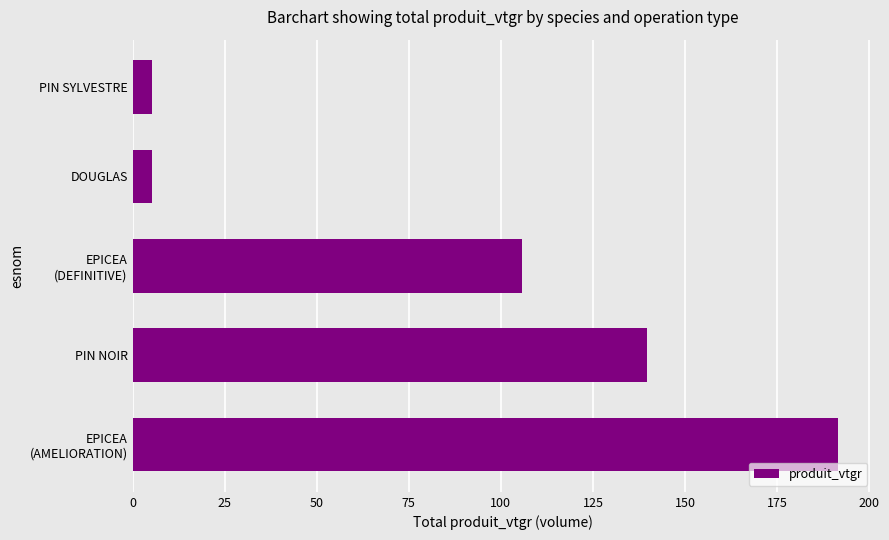

What value does the data have at DOUGLAS?

5.4